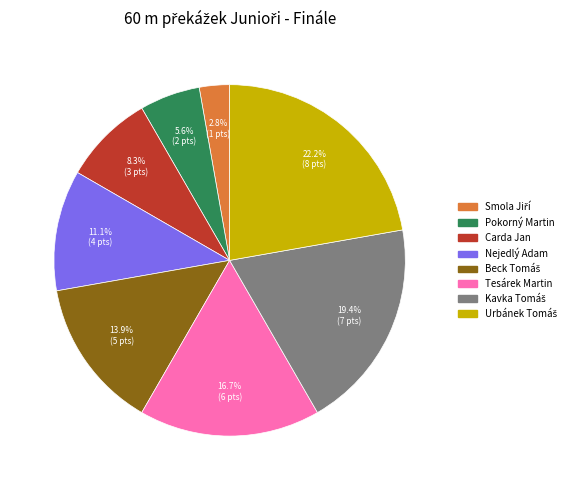

Does Tesárek Martin represent more than half of the total?

No